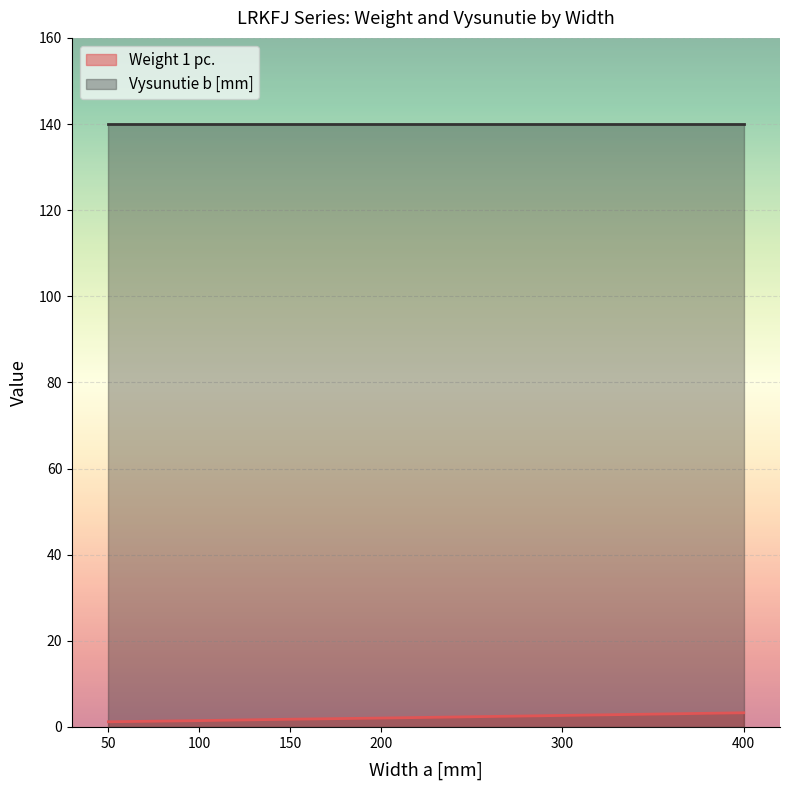

What is the difference between the maximum and minimum values?

2.1